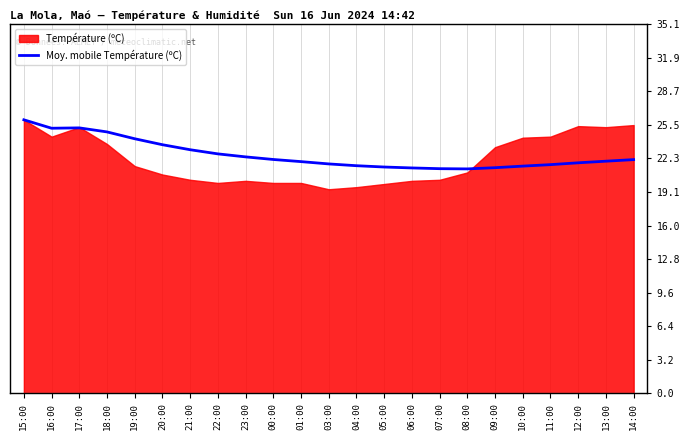

Where is the first local maximum?

17:00